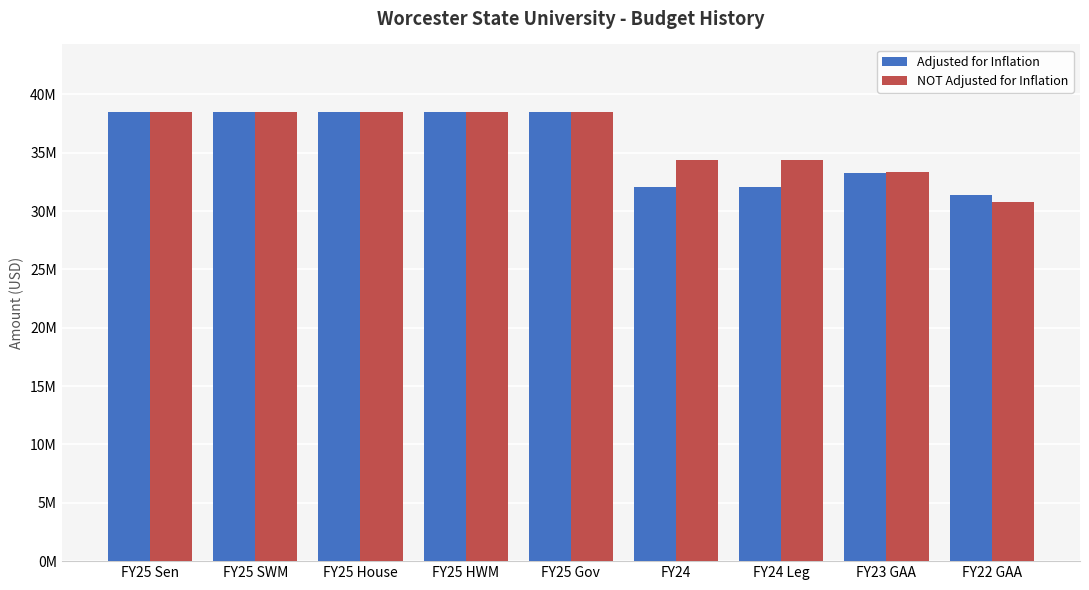

Does the chart contain any negative values?

No